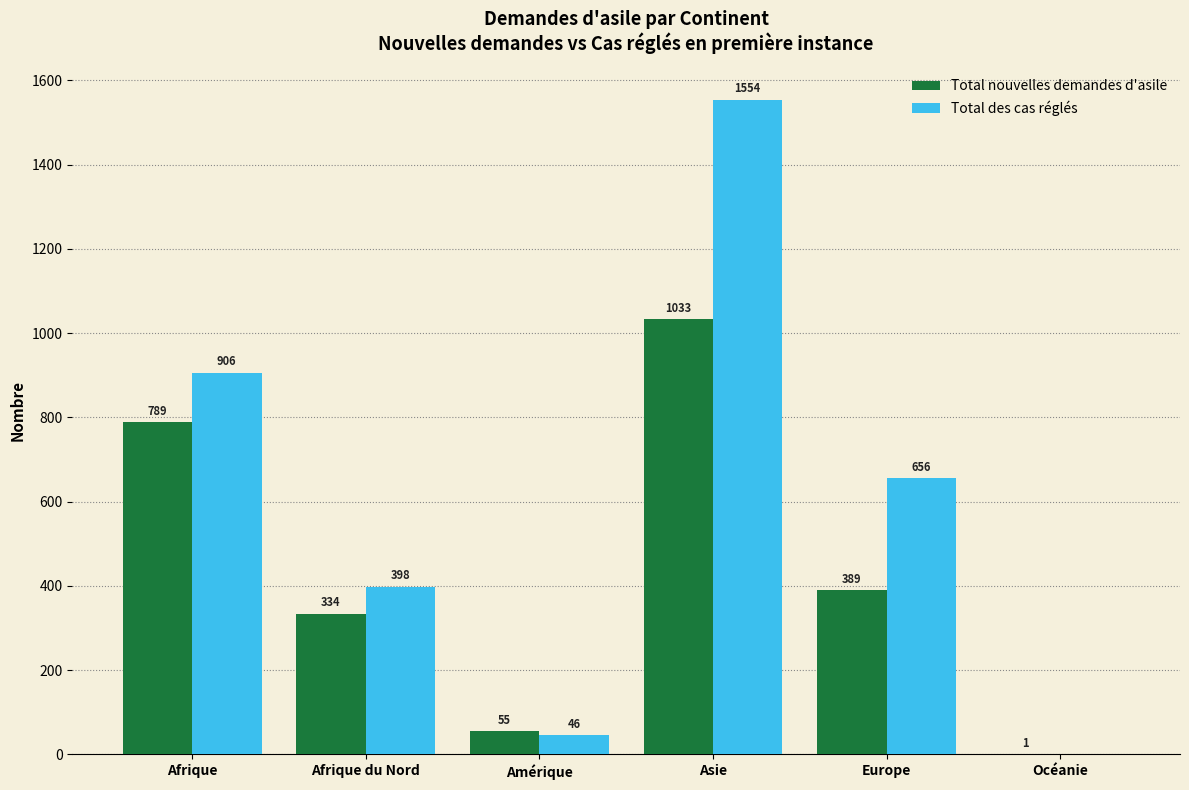

How many groups of bars are there?

6